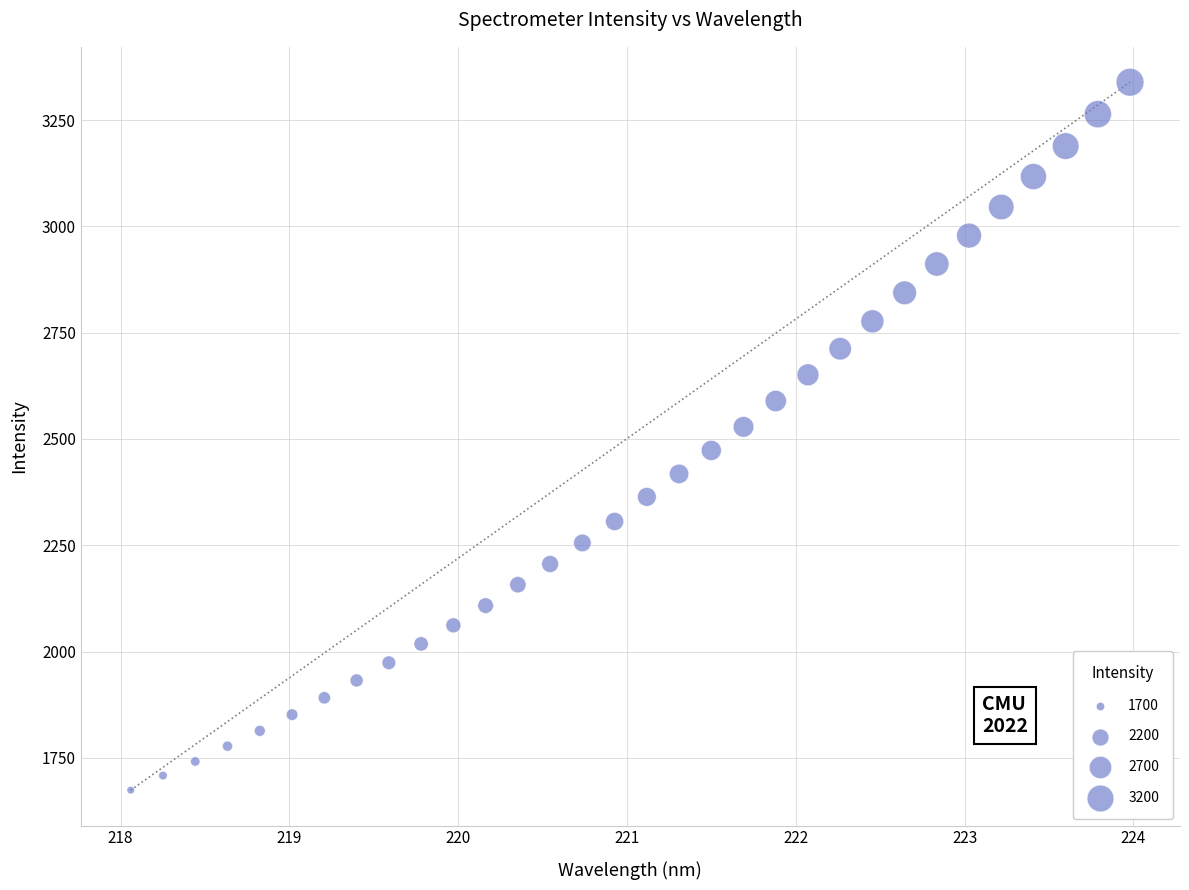

What is the range of Y values (max minus min)?

1665.0